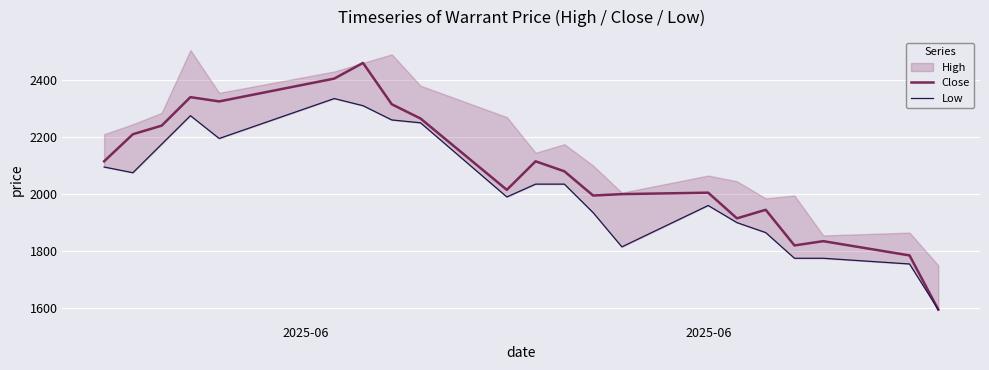

How many data points in Close are less than 2080?

10